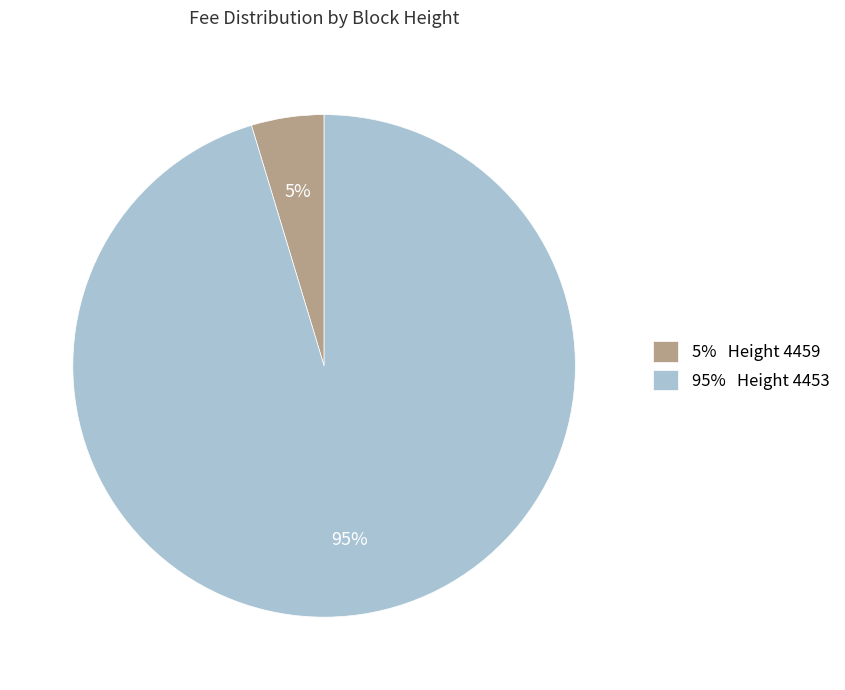

To the nearest percent, what portion does 95% Height 4453 represent?

95%